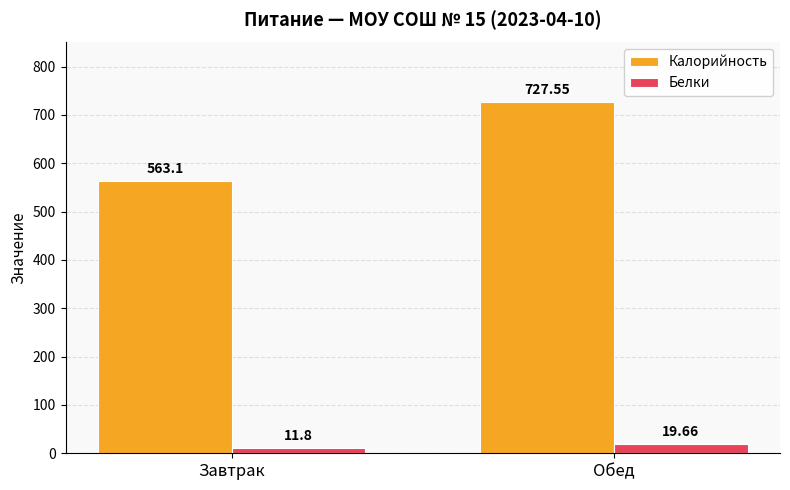

What is the difference between the maximum and minimum values in the Белки series?

7.9